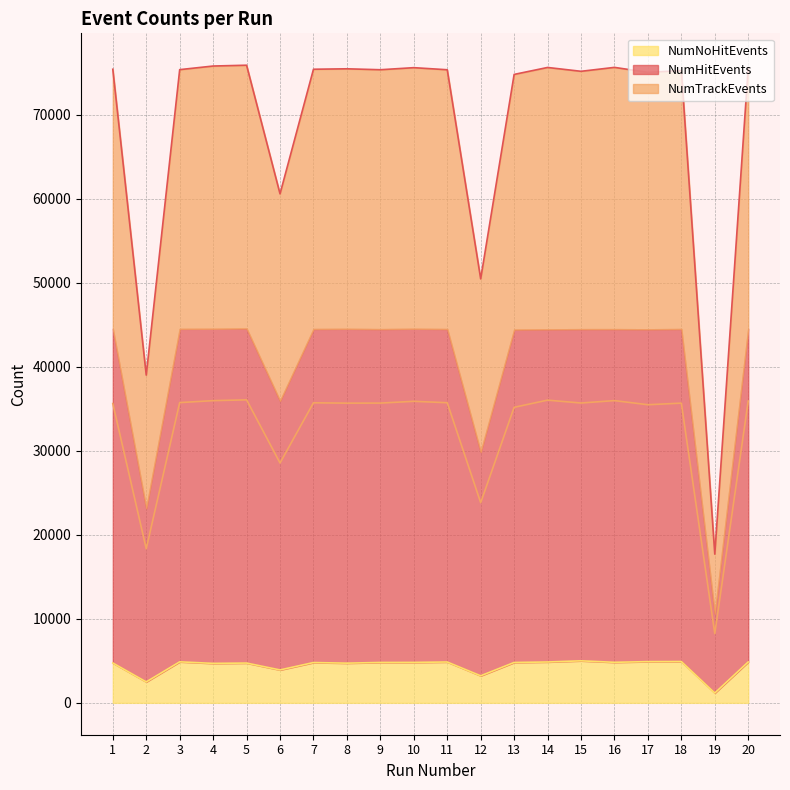

Reading left to right, what are all the values shown in this chart?

NumHitEvents: 75435	39020	75387	75817	75914	60600	75434	75487	75376	75622	75374	50479	74818	75646	75189	75656	75063	75278	17704	75618
NumTrackEvents: 35631	18343	35745	35979	36073	28557	35721	35681	35687	35899	35730	23832	35184	36039	35696	35984	35492	35683	8241	35936
NumNoHitEvents: 4745	2493	4883	4698	4736	3917	4797	4725	4807	4814	4863	3219	4806	4864	5002	4826	4907	4917	1168	4867